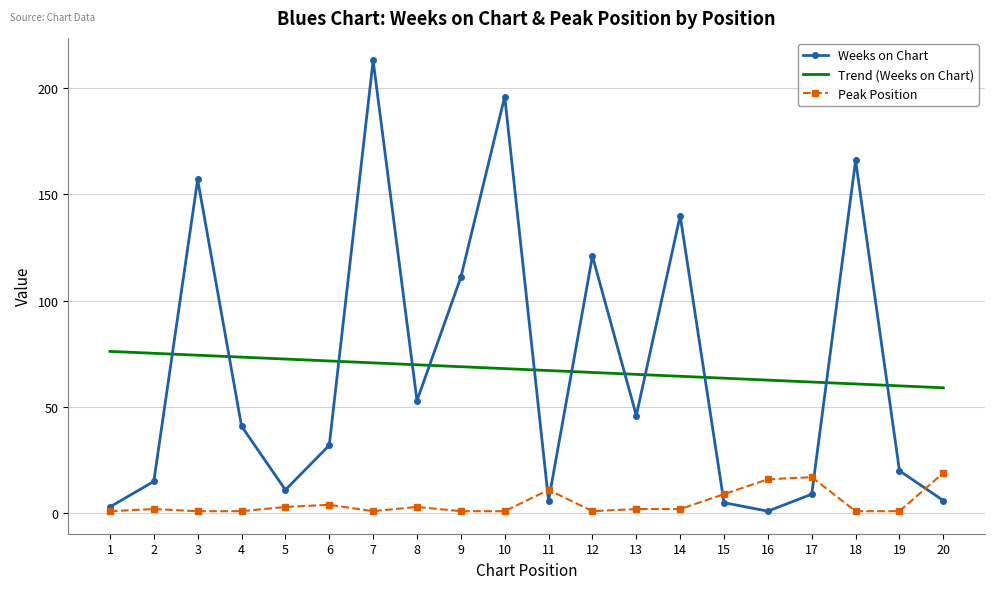

At 13, list the series in order from largest to smallest.

Trend (Weeks on Chart), Weeks on Chart, Peak Position